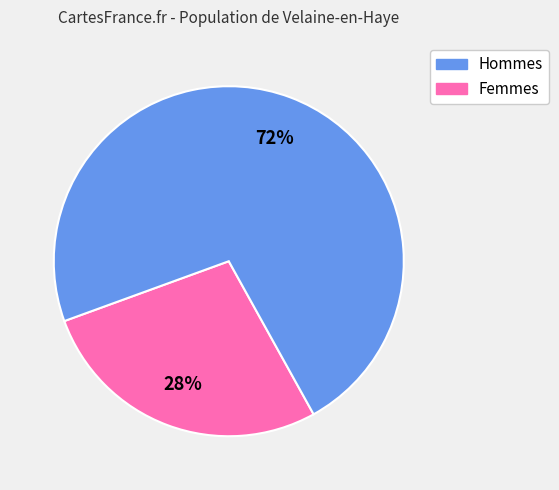

Does any single category account for the majority?

Yes